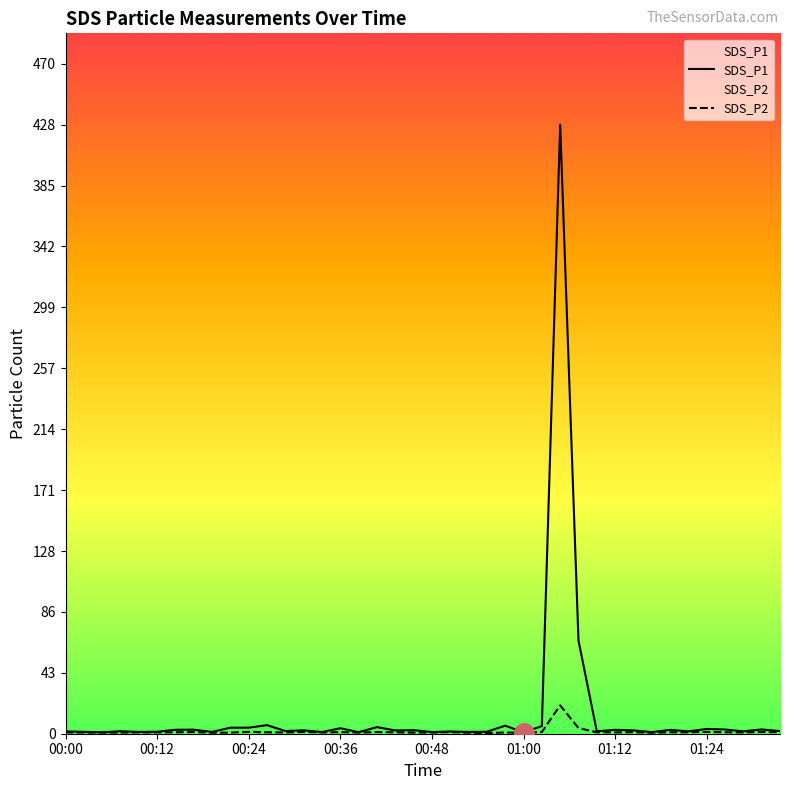

At which category does SDS_P2 reach its first local peak?

00:16